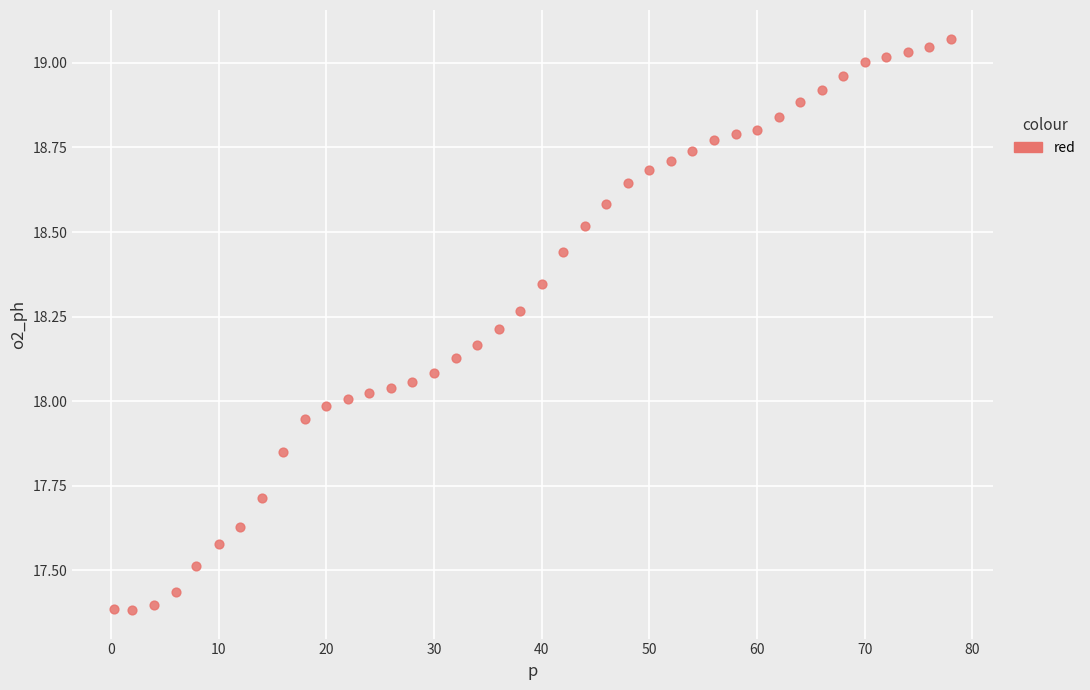

What is the range of Y values (max minus min)?

1.7